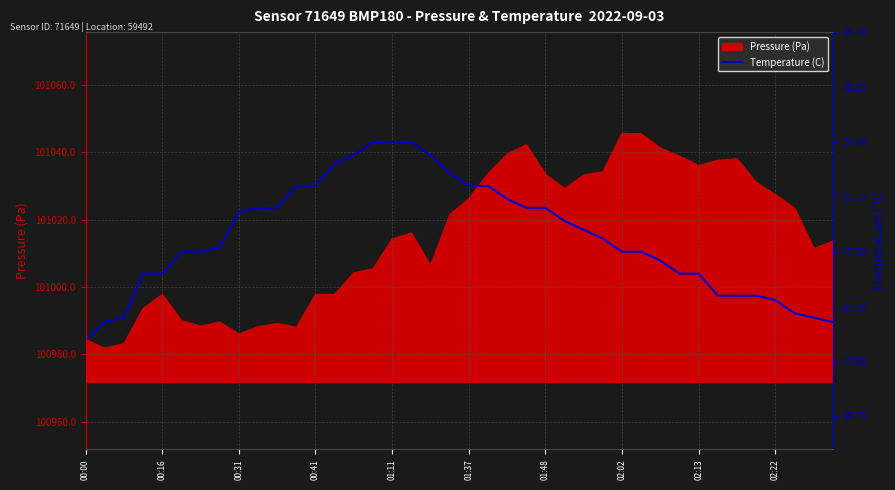

Is it true that Pressure (Pa) equals 133316.7 at 01:48?

False